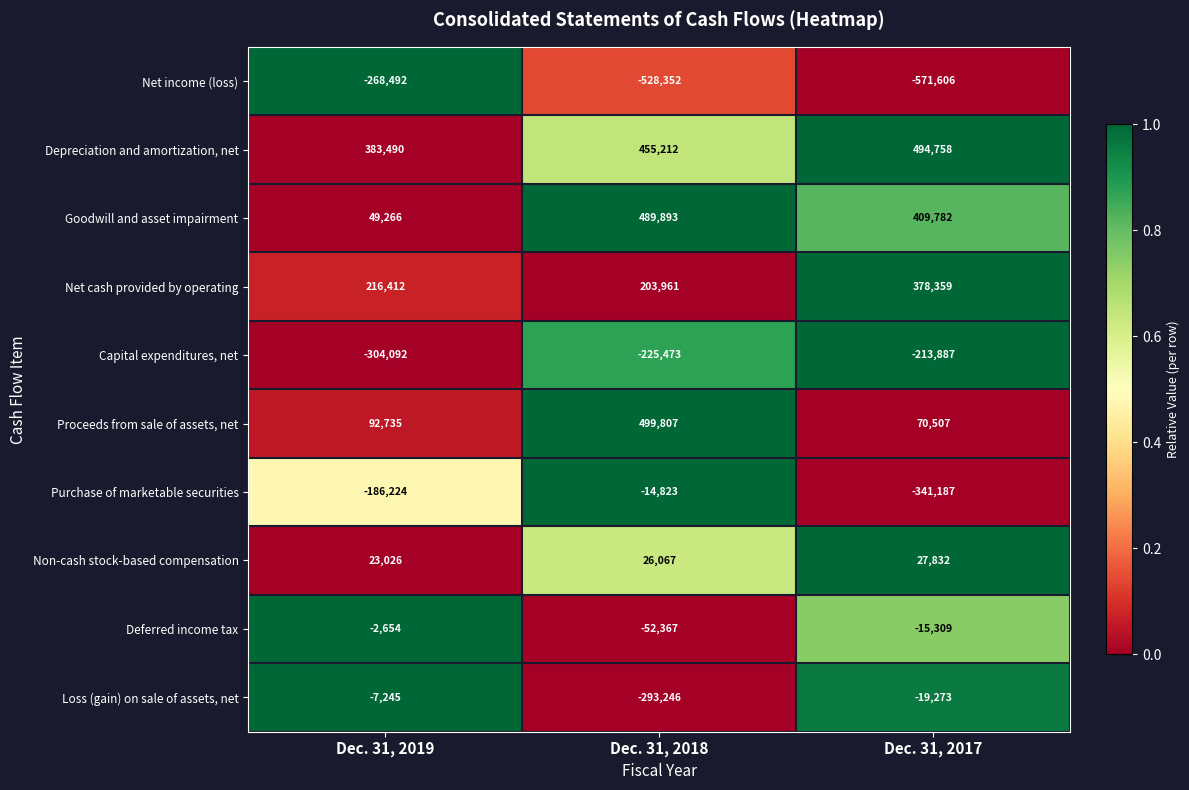

The Proceeds from sale of assets, net series shows 47846 at Dec. 31, 2017. True or false?

False